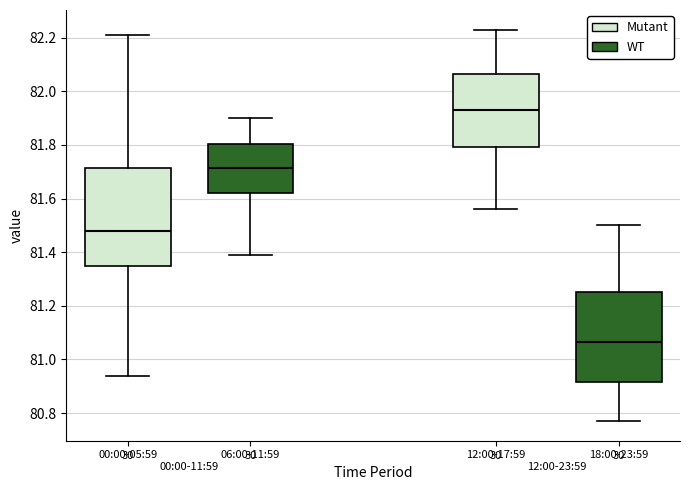

Which box is the tallest, from its lower edge to its upper edge?

00:00-05:59